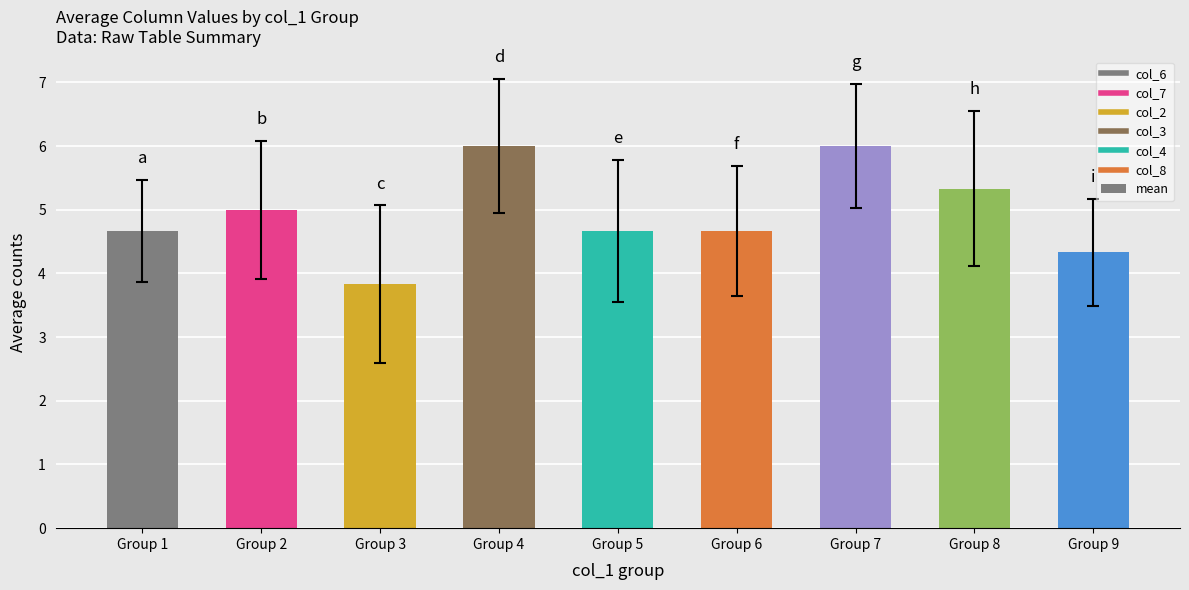

Are the bars grouped side by side (vs. stacked)?

No